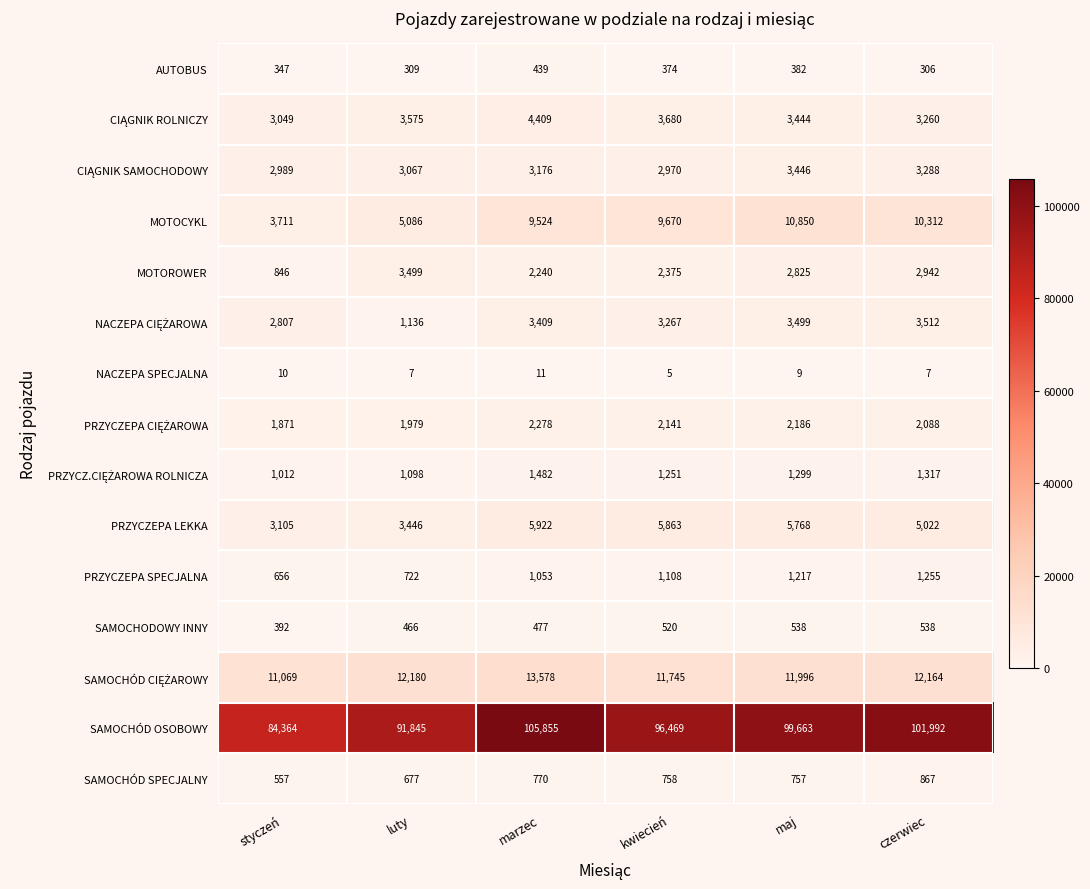

What is the smallest value displayed?

5